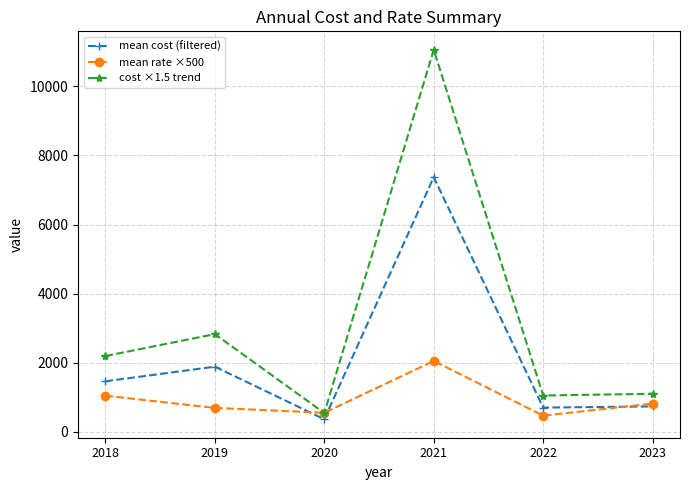

Which series changed the most between 2018 and 2022?

cost ×1.5 trend